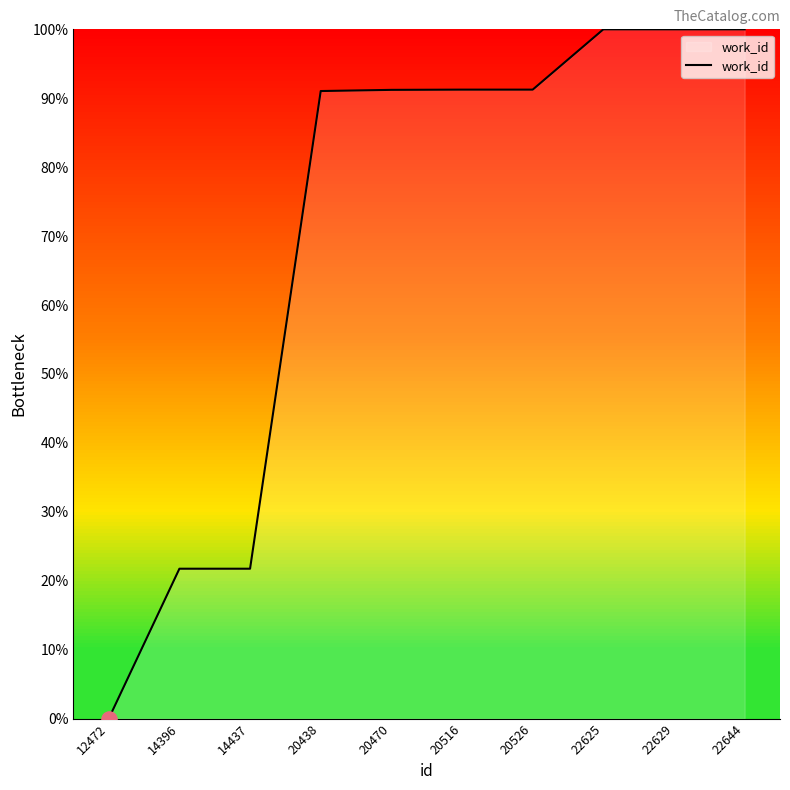

What is the ratio of the value at 22644 to the value at 22625?

1.0